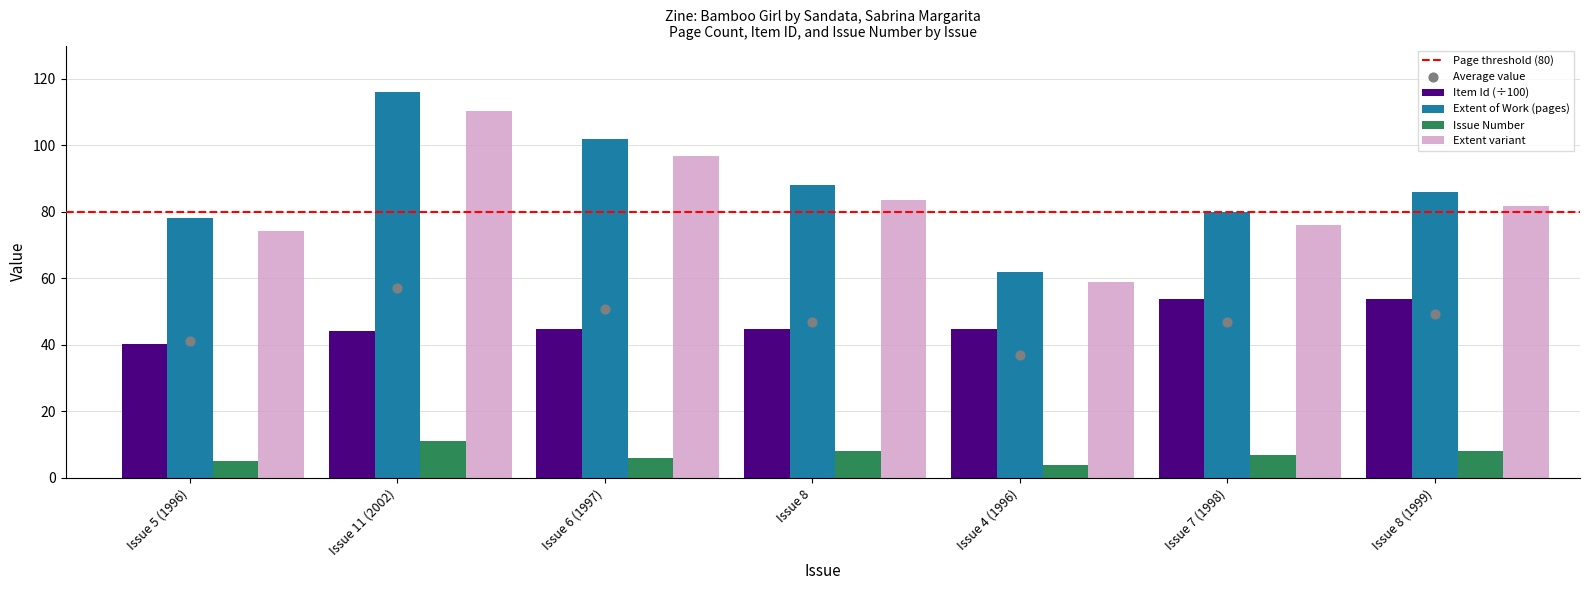

At which category is the sum across all series the highest?

Issue 11 (2002)